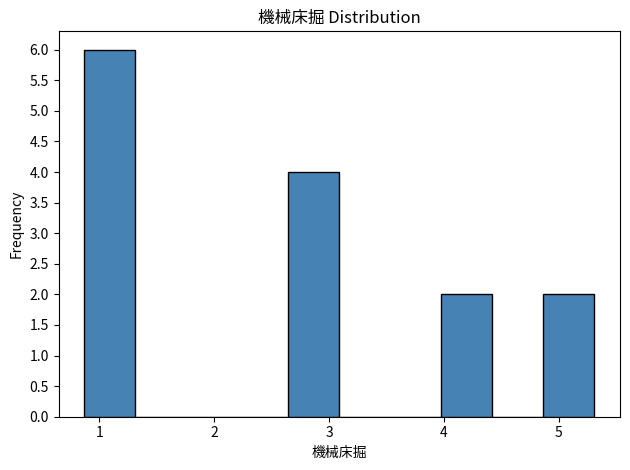

Reading left to right, list every bar in this chart as the range it spans on the x-axis followed by its height. Neither the bar edges nor the heights are printed on the chart, so give them approximately, as read against the axes.

0.9 to 1.3: 6
1.3 to 1.8: 0
1.8 to 2.2: 0
2.2 to 2.6: 0
2.6 to 3.1: 4
3.1 to 3.5: 0
3.5 to 4.0: 0
4.0 to 4.4: 2
4.4 to 4.9: 0
4.9 to 5.3: 2